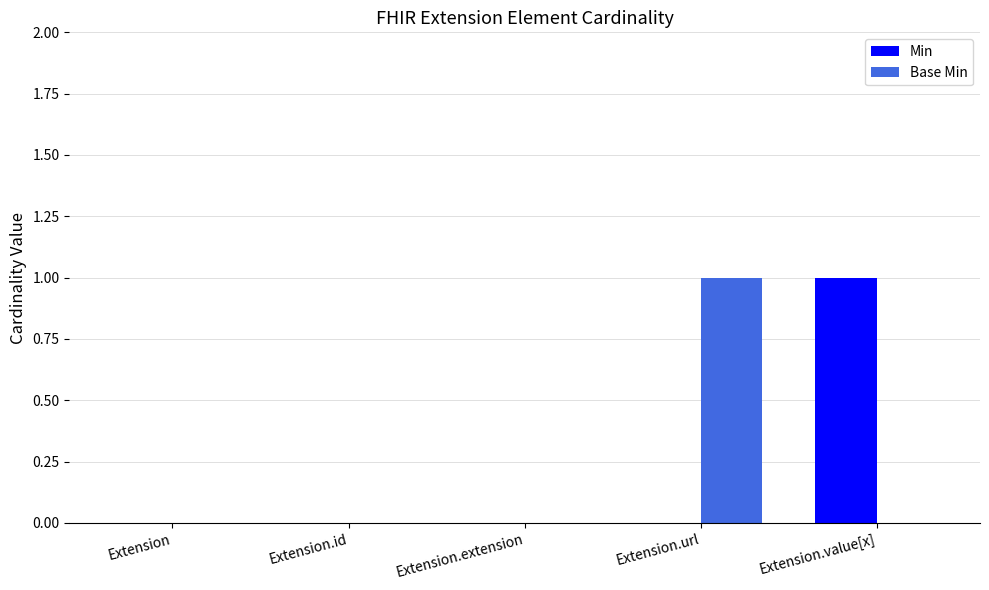

The value of Min at Extension.value[x] is 2. True or false?

False